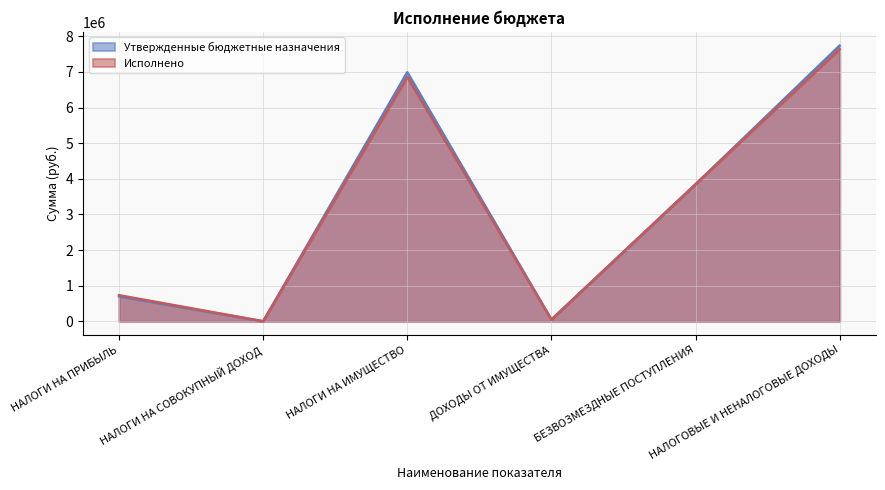

List the labels in order of Утвержденные бюджетные назначения value, largest first.

НАЛОГОВЫЕ И НЕНАЛОГОВЫЕ ДОХОДЫ, НАЛОГИ НА ИМУЩЕСТВО, БЕЗВОЗМЕЗДНЫЕ ПОСТУПЛЕНИЯ, НАЛОГИ НА ПРИБЫЛЬ, ДОХОДЫ ОТ ИМУЩЕСТВА, НАЛОГИ НА СОВОКУПНЫЙ ДОХОД